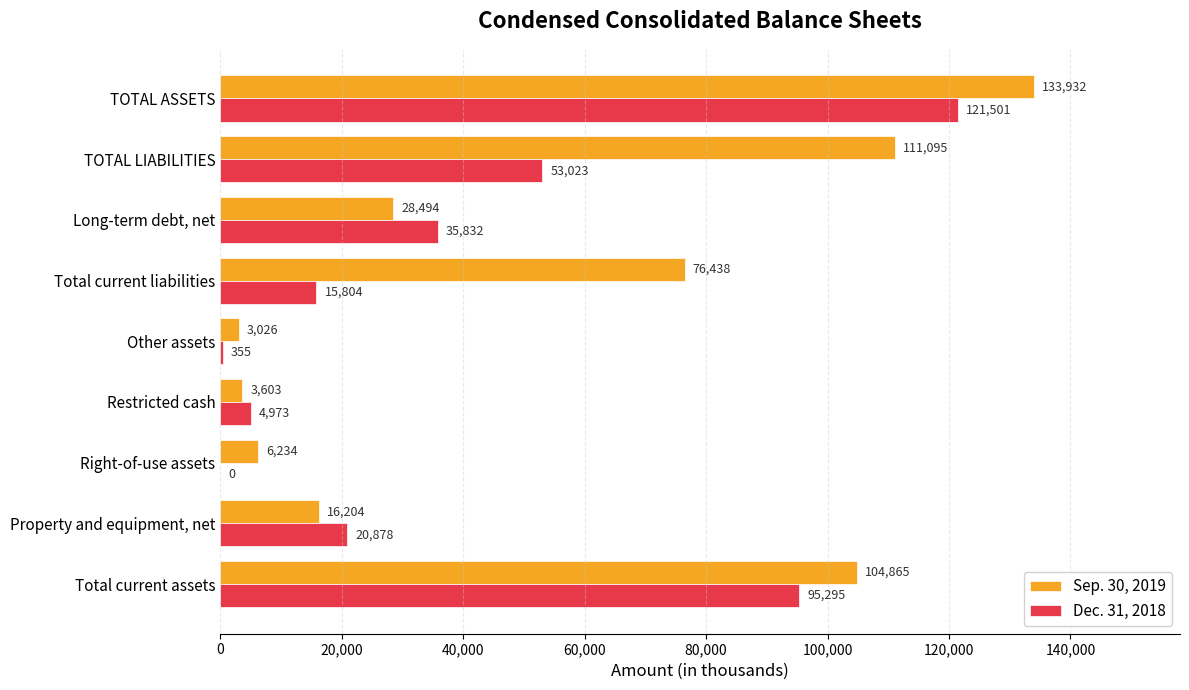

What is the sum of all Dec. 31, 2018 values?

347661